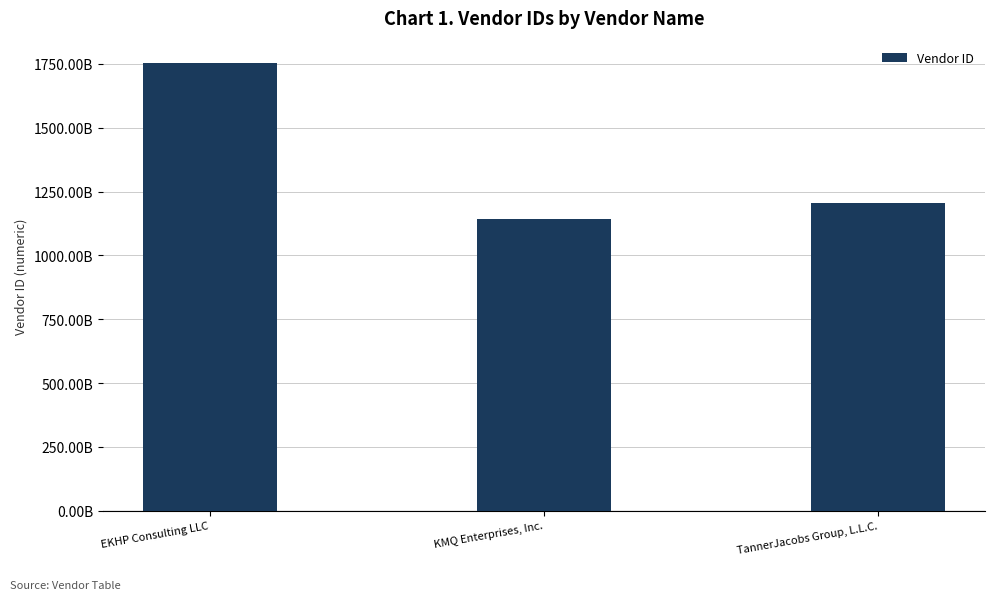

What is the label of the 1st bar from the right?

TannerJacobs Group, L.L.C.